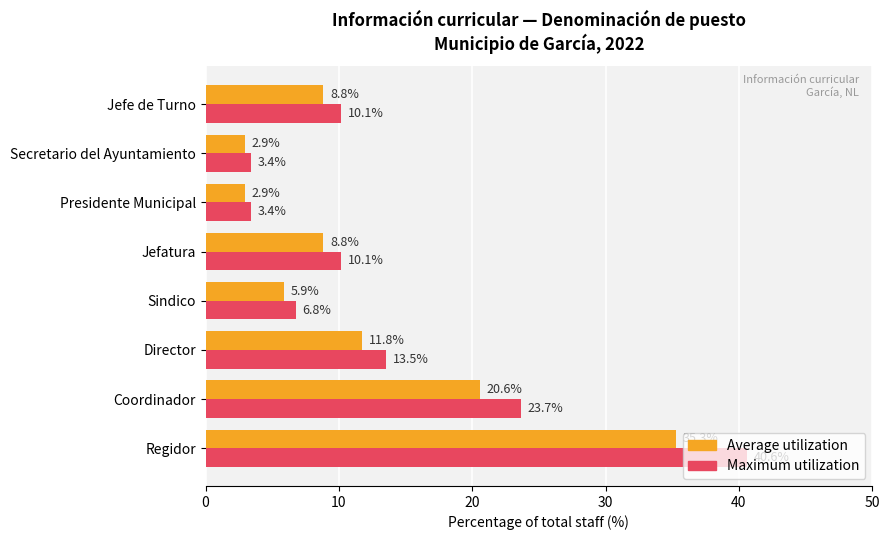

What is the difference between the maximum and minimum values in the Maximum utilization series?

37.2